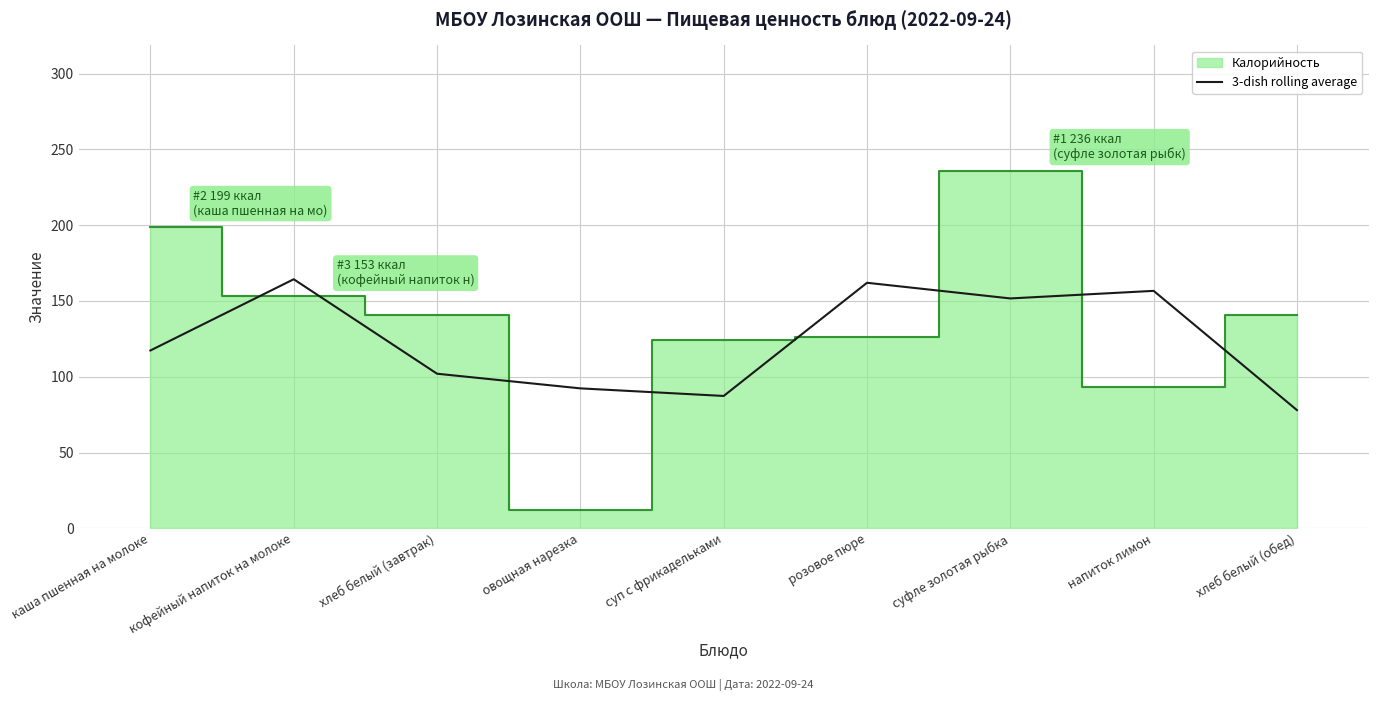

True or false: 3-dish rolling average has a value of 140.6 at суп с фрикадельками.

False